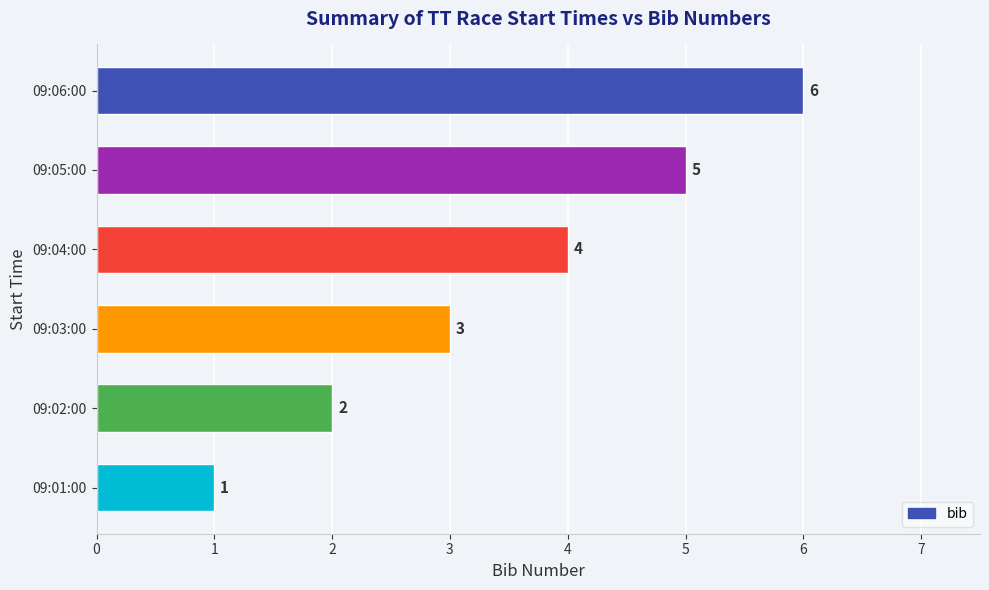

List the labels in order of value, largest first.

09:06:00, 09:05:00, 09:04:00, 09:03:00, 09:02:00, 09:01:00